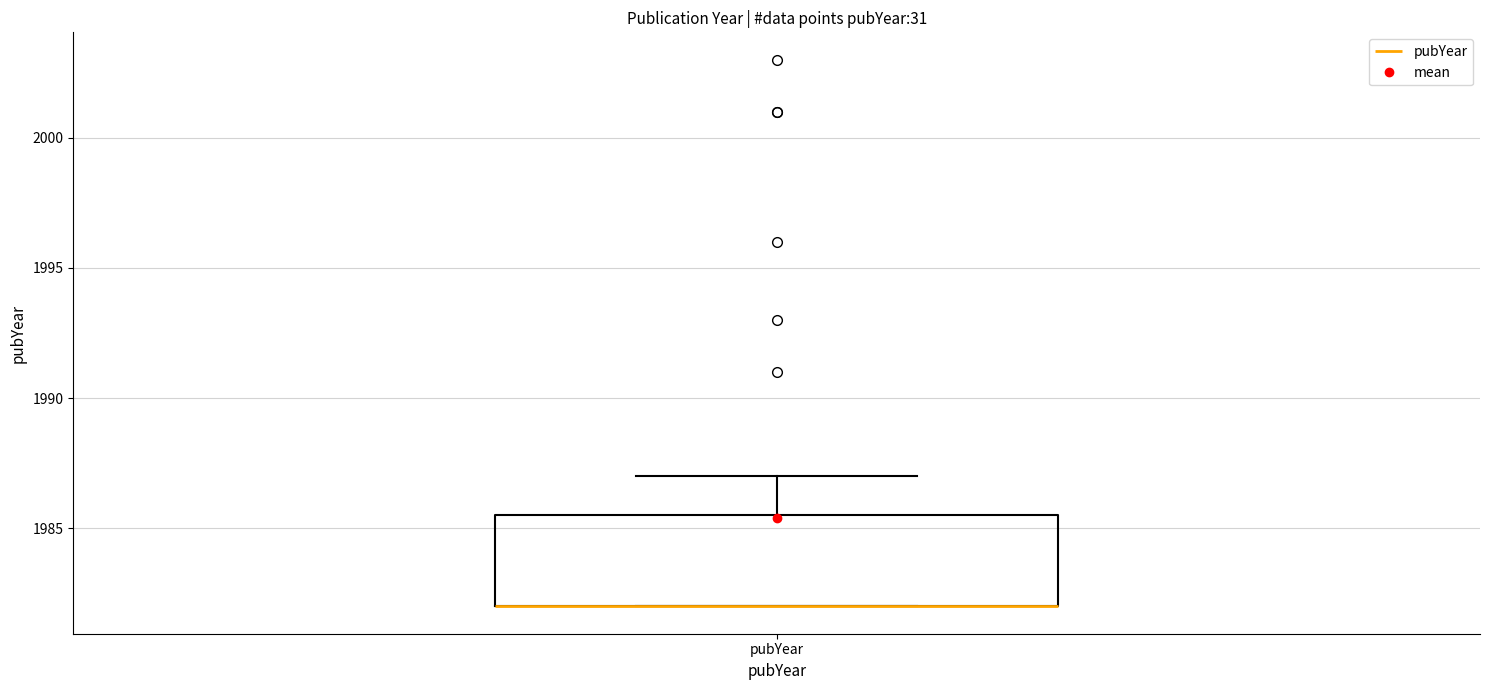

Read this box plot against the y-axis: the position of the median line, the range covered by the box, and the ends of both whiskers. The values are not printed on the chart, so give them approximately, as read against the axis.

median 1982.0 (drawn on the box's lower edge), box 1982.0 to 1985.5, whiskers 1982.0 to 1987.0